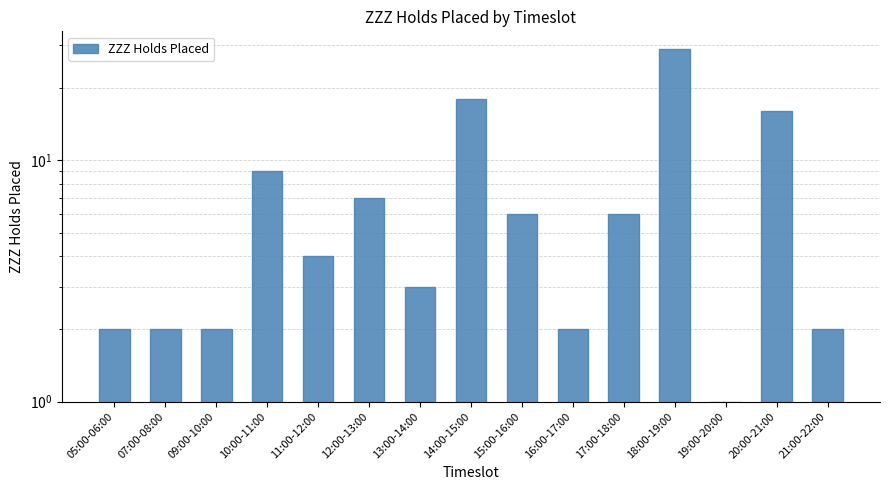

What is the difference between the maximum and minimum values?

28